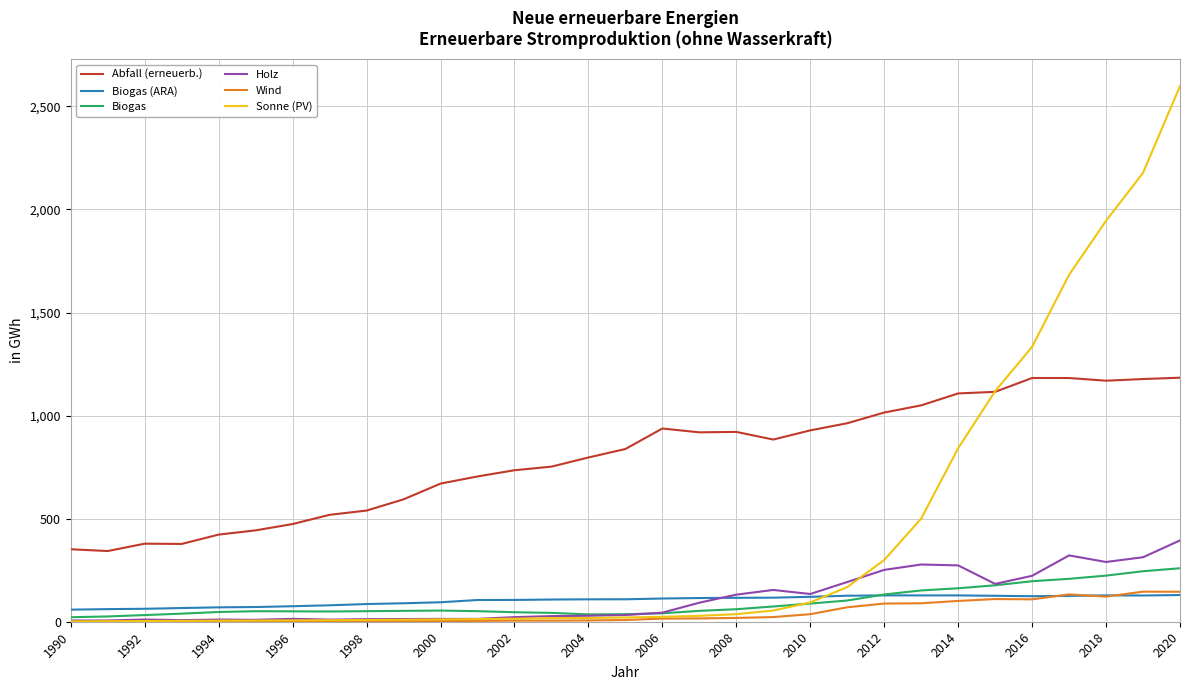

Which series has the largest total across all categories?

Abfall (erneuerb.)